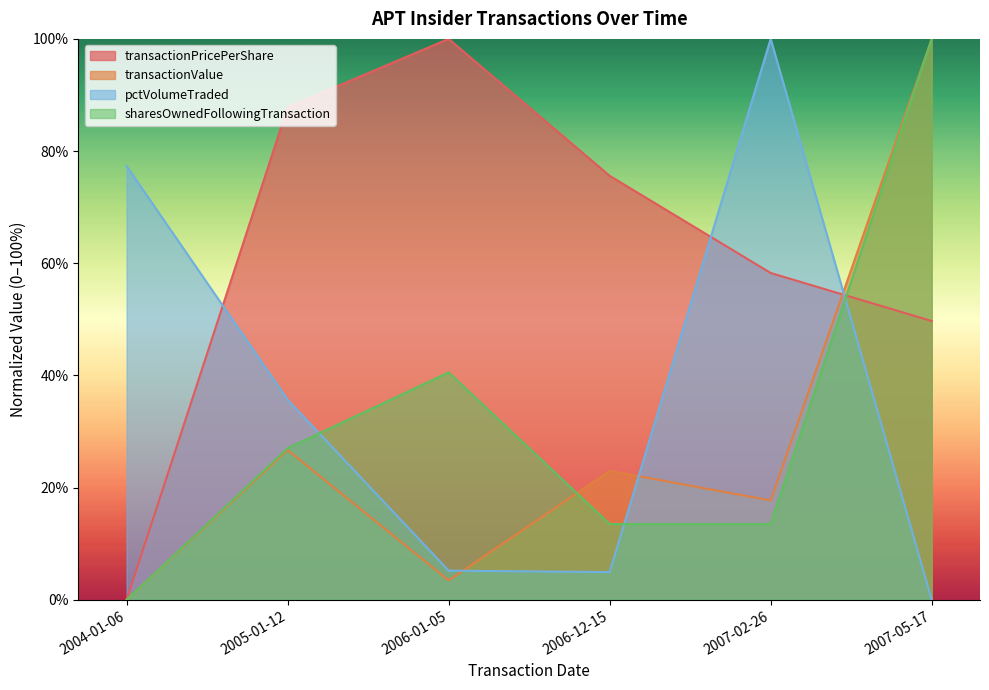

Reading left to right, list all the values displayed in this chart.

transactionPricePerShare: 2004-01-06=0.0	2005-01-12=87.8	2006-01-05=100.0	2006-12-15=75.6	2007-02-26=58.3	2007-05-17=49.7
transactionValue: 2004-01-06=0.0	2005-01-12=26.7	2006-01-05=3.5	2006-12-15=23.0	2007-02-26=17.7	2007-05-17=100.0
pctVolumeTraded: 2004-01-06=77.3	2005-01-12=35.7	2006-01-05=5.2	2006-12-15=4.9	2007-02-26=100.0	2007-05-17=0.0
sharesOwnedFollowingTransaction: 2004-01-06=0.0	2005-01-12=27.0	2006-01-05=40.5	2006-12-15=13.5	2007-02-26=13.5	2007-05-17=100.0